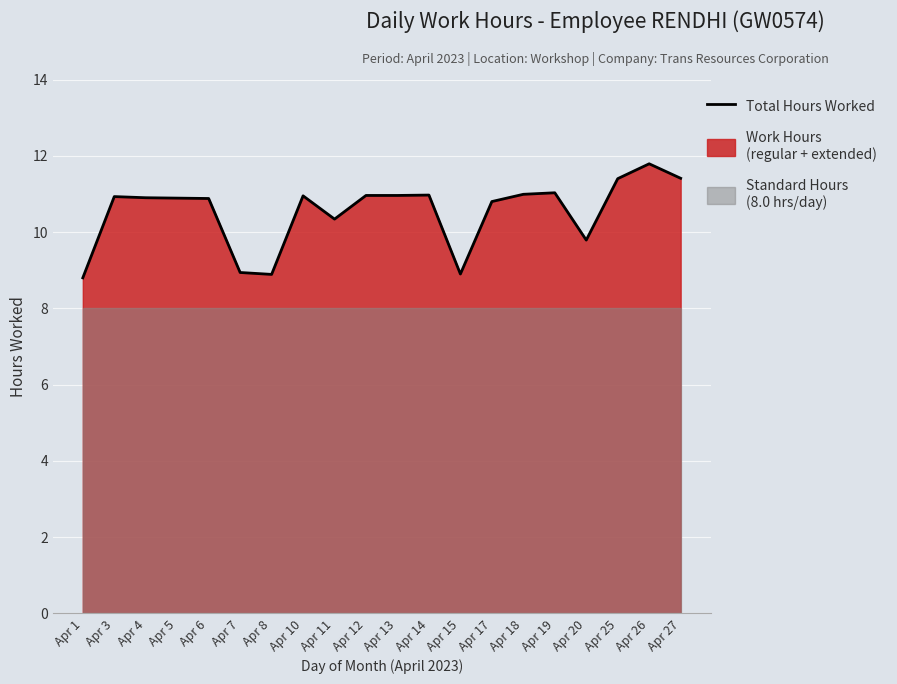

Reading left to right, transcribe all the data shown in this chart.

8.8	10.9	10.9	10.9	10.9	8.9	8.9	10.9	10.3	11.0	11.0	11.0	8.9	10.8	11.0	11.0	9.8	11.4	11.8	11.4